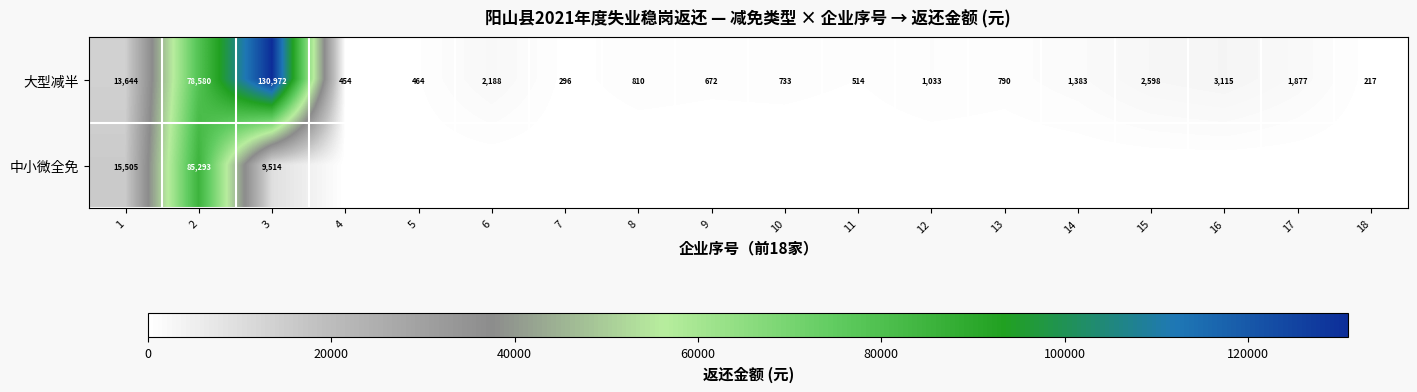

Which label corresponds to the smallest value in the chart?

4